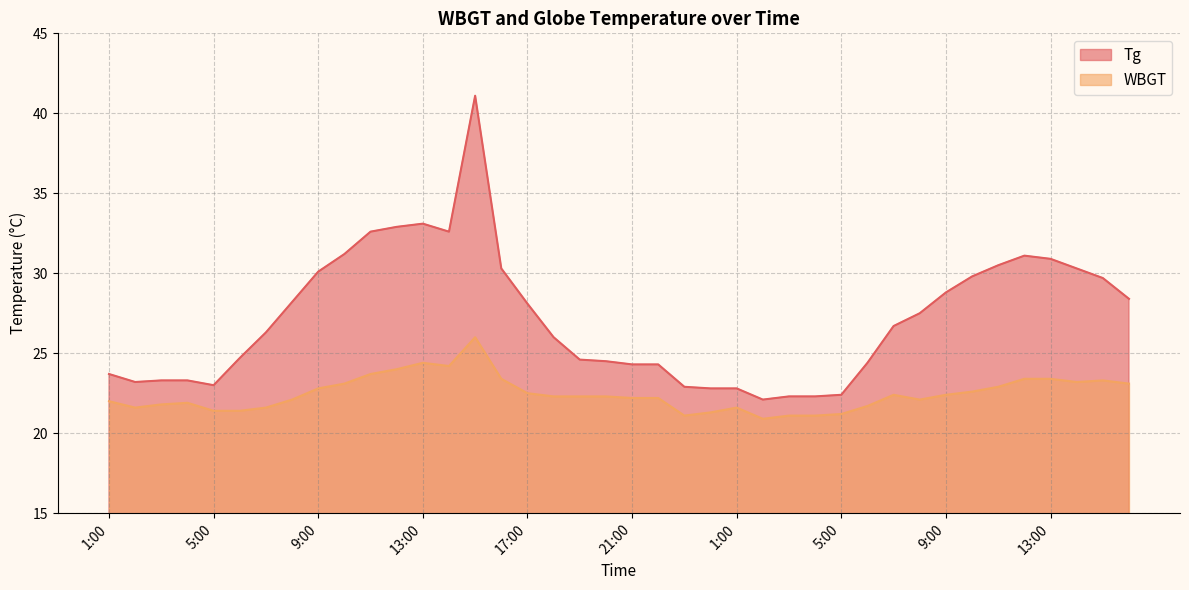

What is the difference between the maximum and minimum values in the Tg series?

19.0